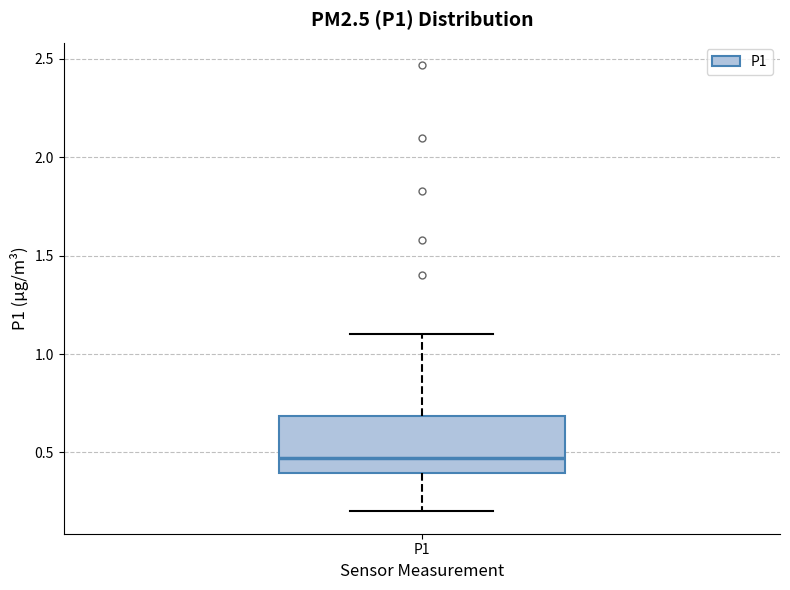

Where does the median line of the box for P1 sit on the y-axis? The values are not printed on the chart, so give them approximately, as read against the axis.

0.45